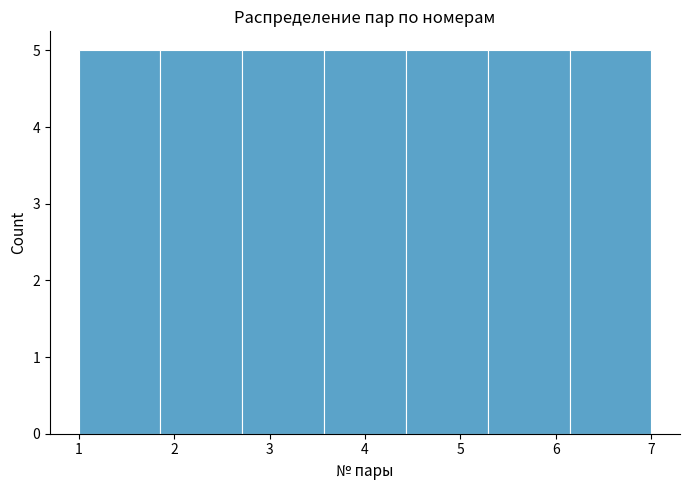

Reading left to right, transcribe this chart: for each bar, give the range it covers on the x-axis and its height. Neither the bar edges nor the heights are printed on the chart, so give them approximately, as read against the axes.

1.0 to 1.9: 5
1.9 to 2.7: 5
2.7 to 3.6: 5
3.6 to 4.4: 5
4.4 to 5.3: 5
5.3 to 6.1: 5
6.1 to 7.0: 5